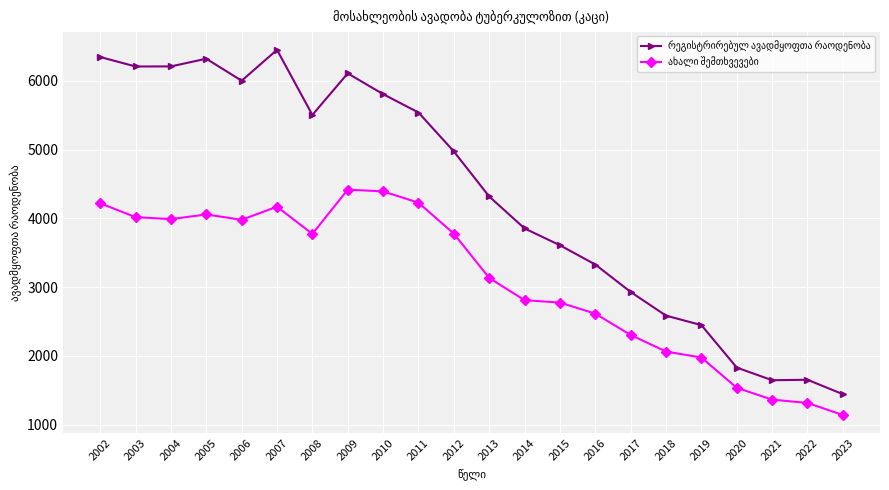

What is the smallest value displayed?

1141